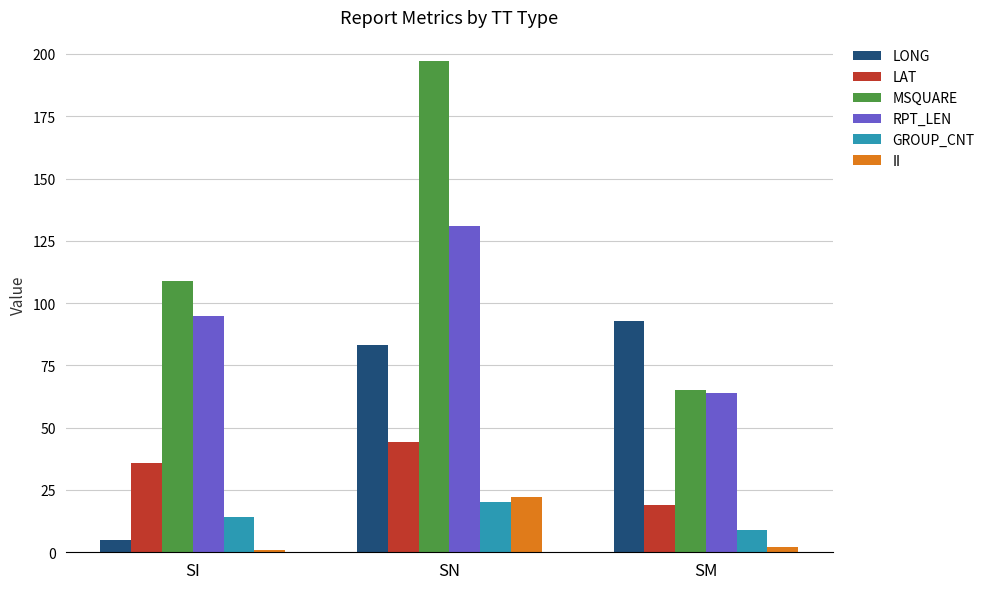

Between SI and SM, which series saw the biggest shift?

LONG